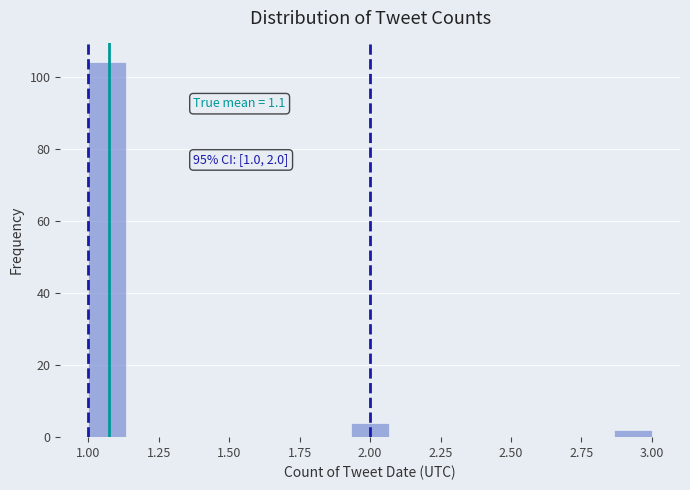

Read against the x-axis, roughly where is the centre of the tallest bar?

1.05